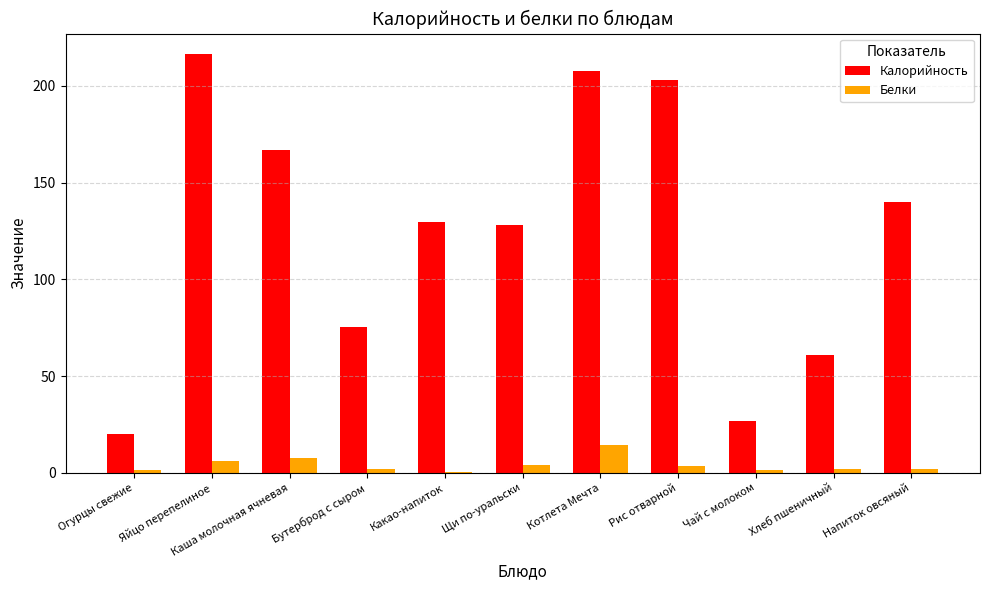

The value of Калорийность at Рис отварной is 71.4. True or false?

False